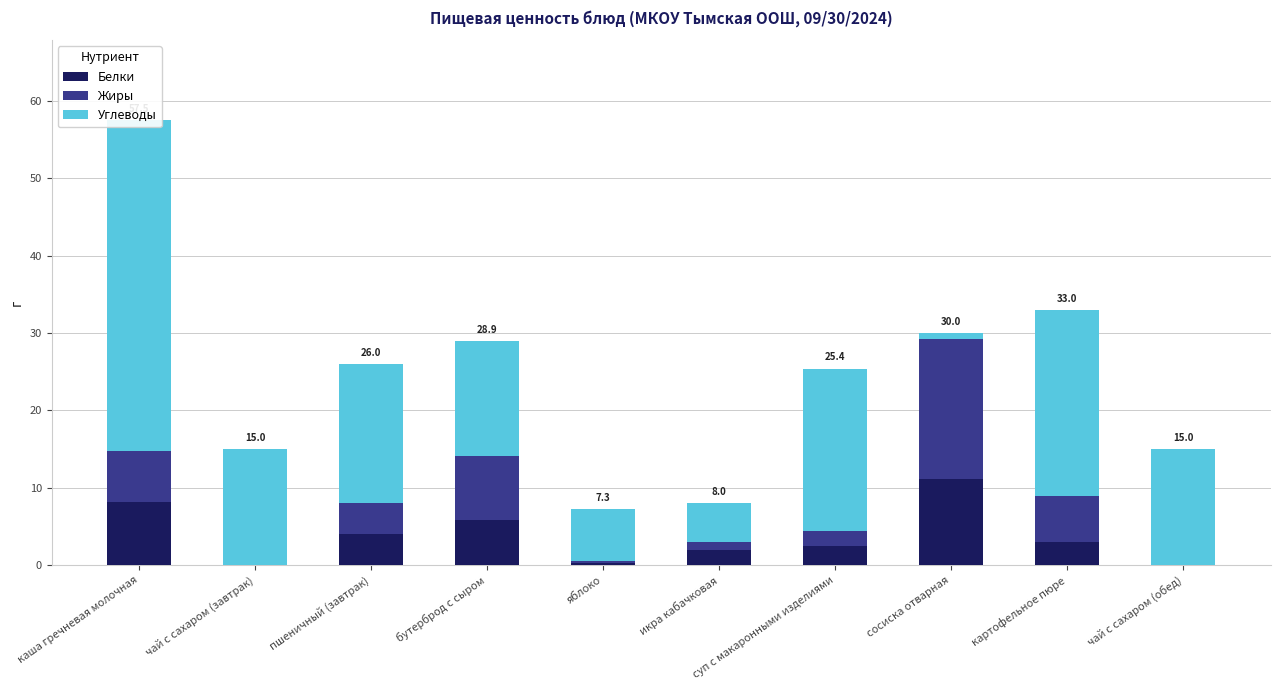

The value of Углеводы at чай с сахаром (завтрак) is 15.0. True or false?

True